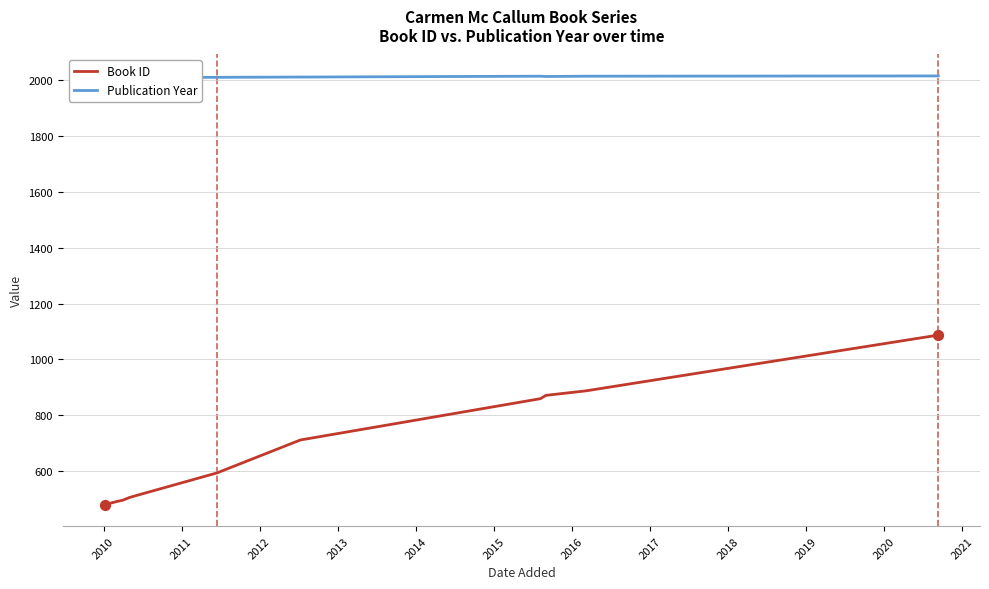

At how many categories does at least one series exceed 694?

11